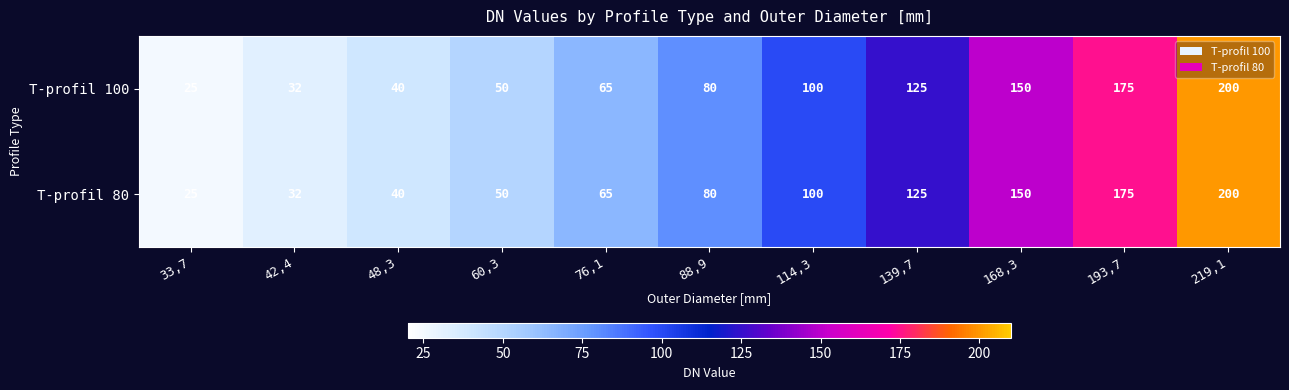

What is the maximum value shown in the chart?

200